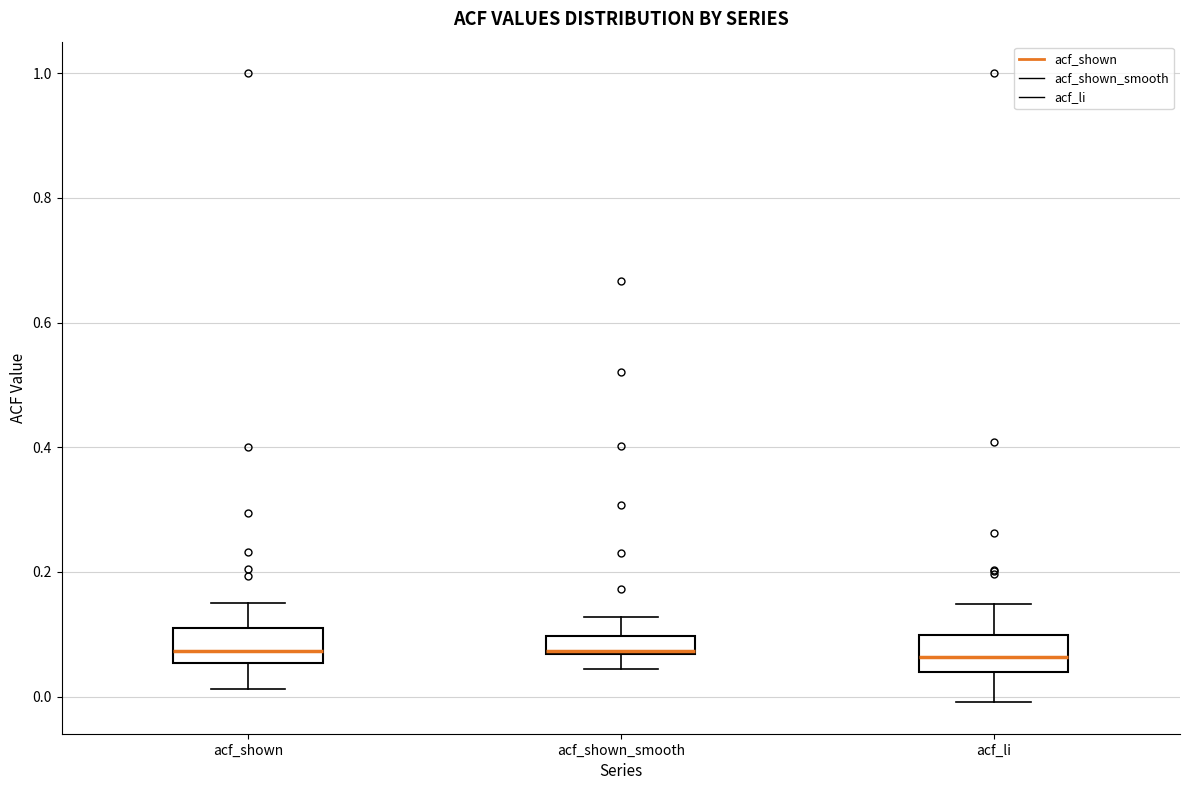

Where does the lower whisker of the box for acf_li end on the y-axis? The values are not printed on the chart, so give them approximately, as read against the axis.

0.00